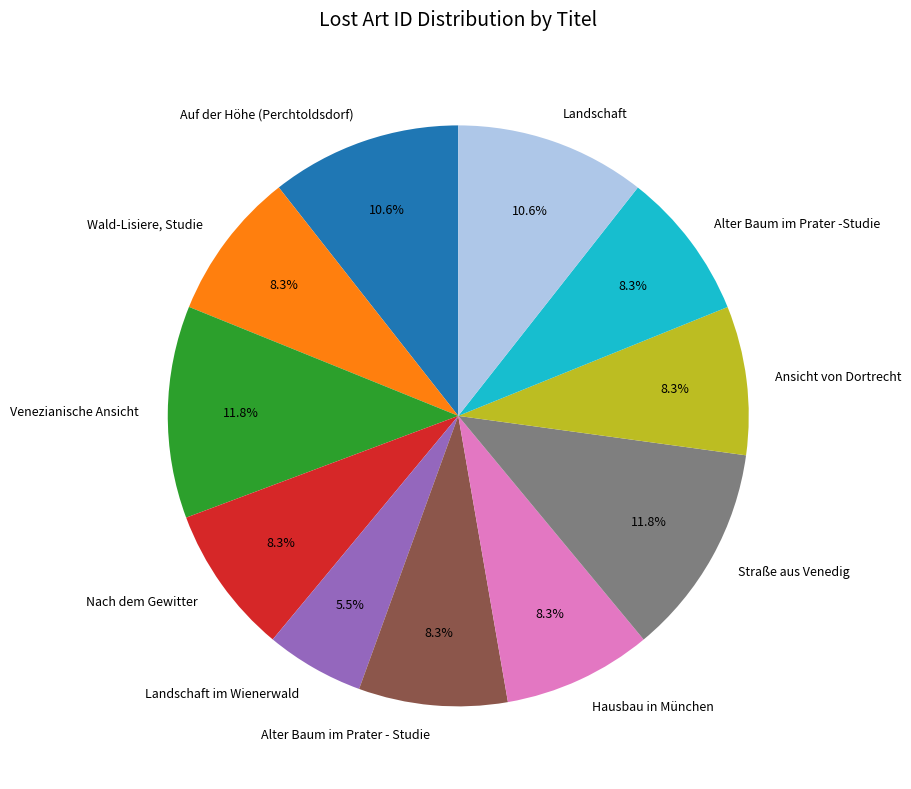

What is the smallest slice in the pie chart?

Landschaft im Wienerwald